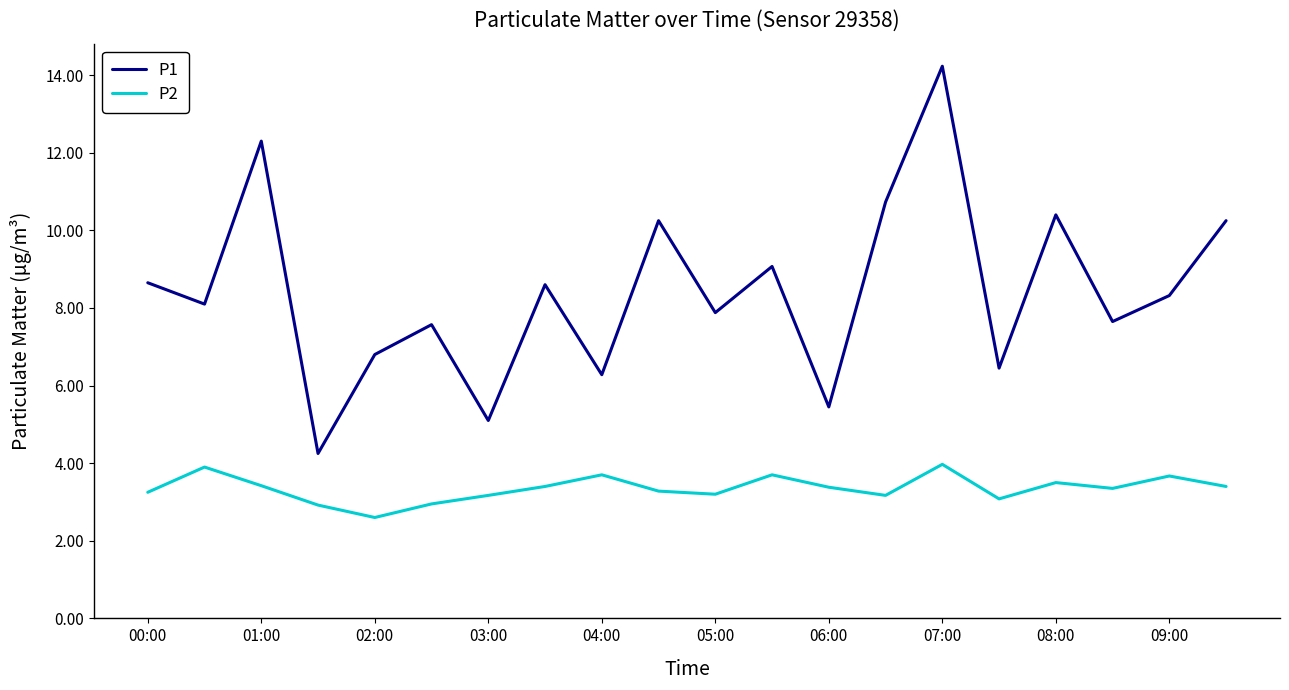

Rank the series by their average value, from highest to lowest.

P1, P2